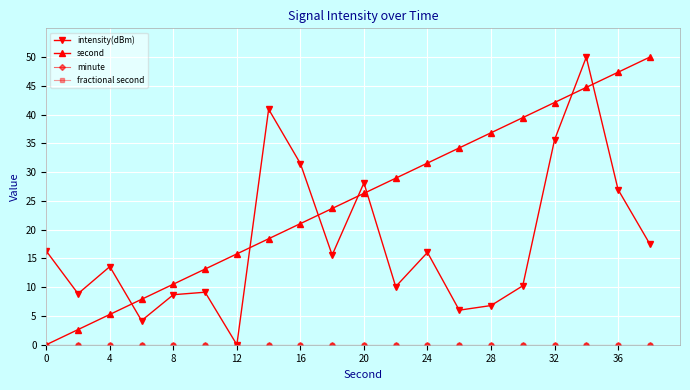

Is this an area chart (filled region under the line)?

No